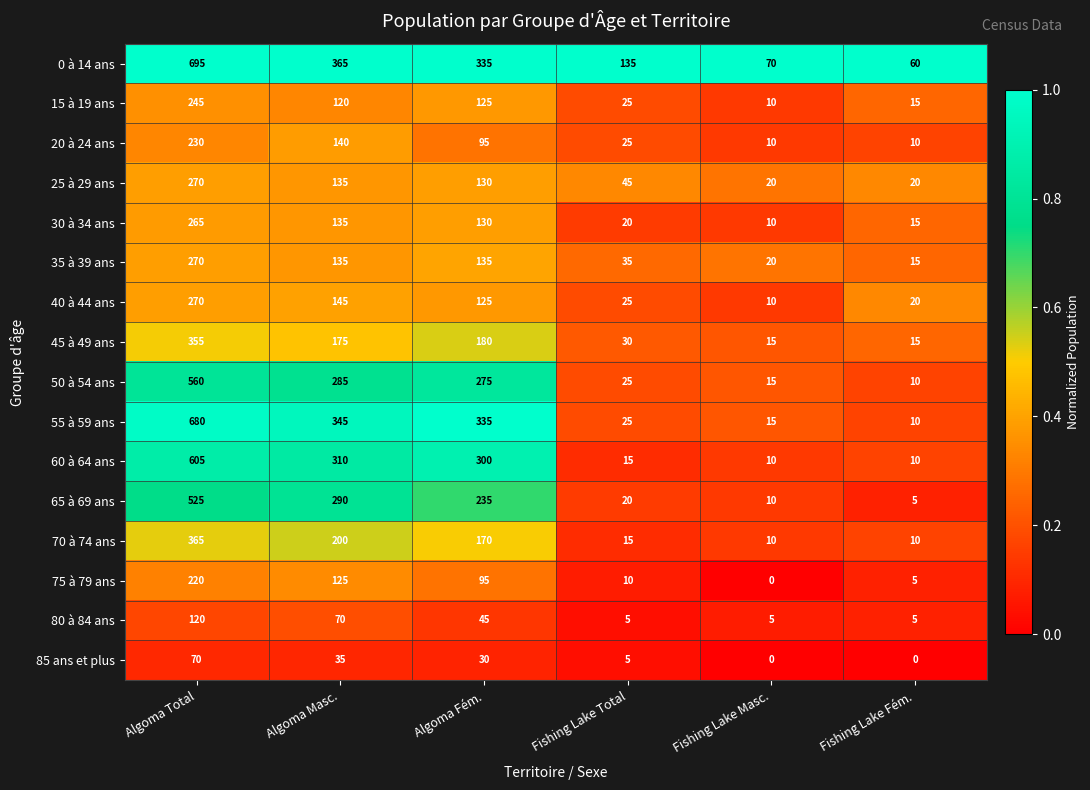

Where is 50 à 54 ans nearest to the value 285?

Algoma Masc.